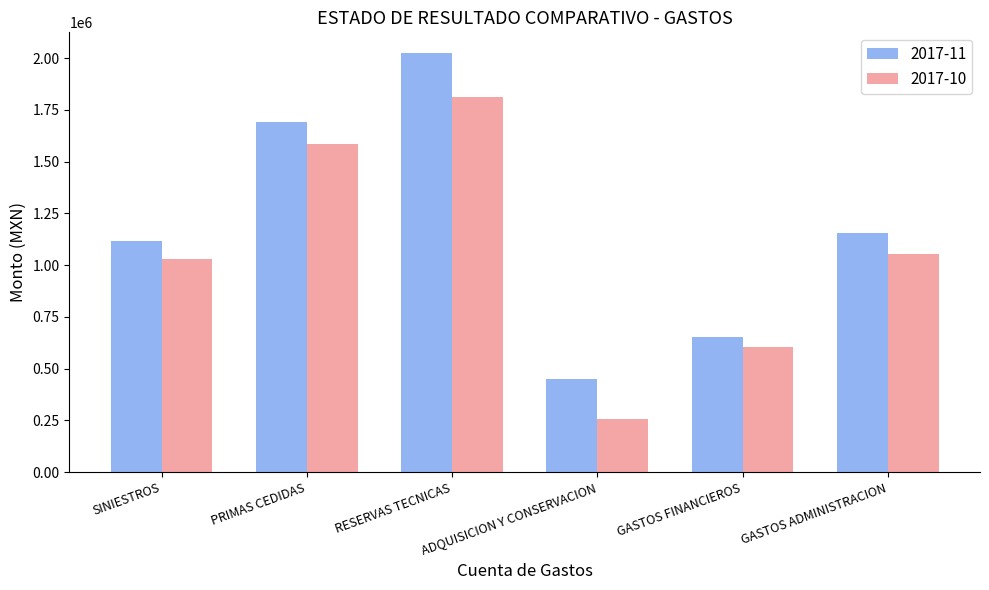

At which category does the chart reach its peak across all series?

RESERVAS TECNICAS